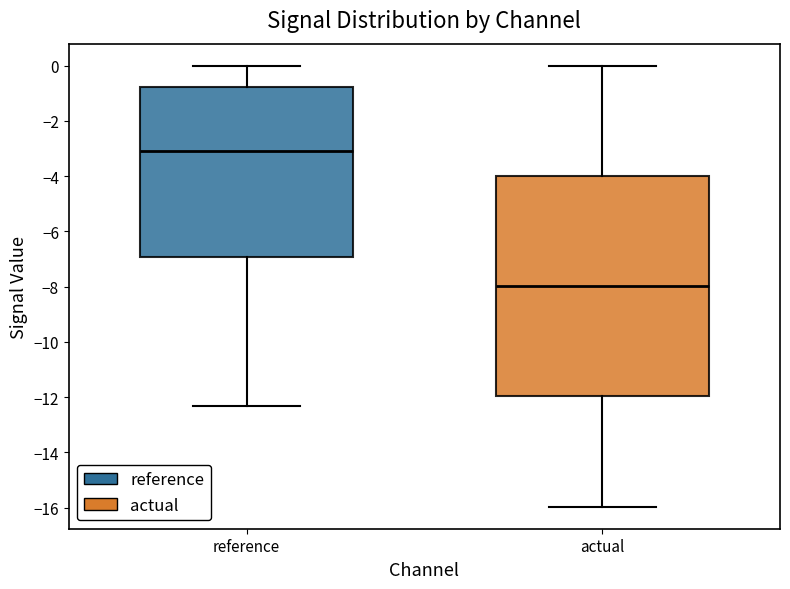

Which box has the lowest median line?

actual